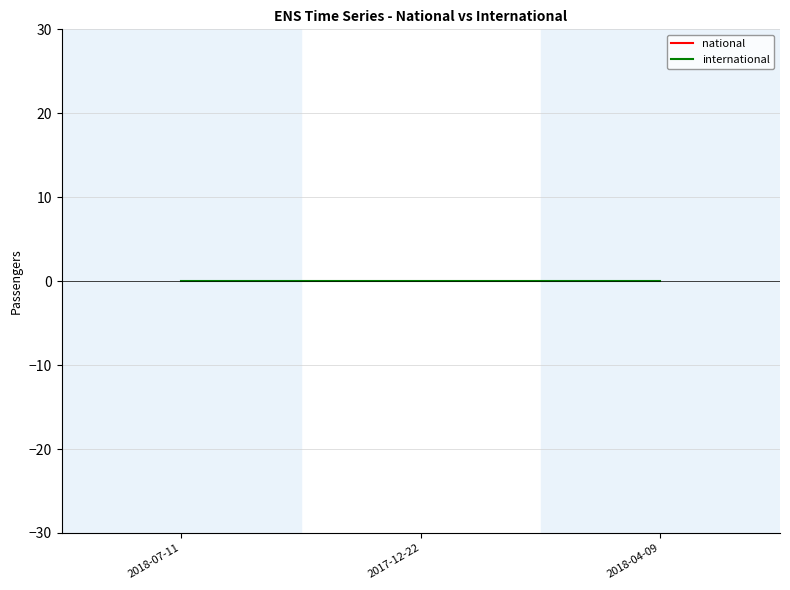

What position from the left is 2018-04-09?

3